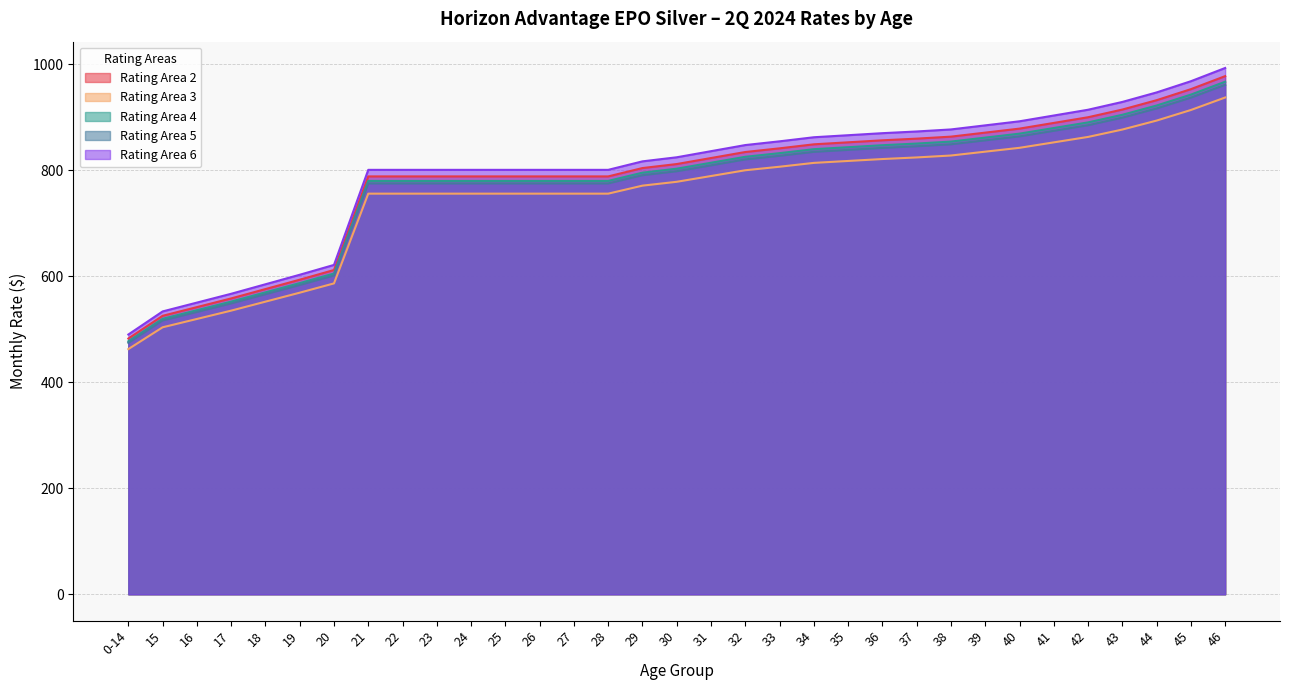

Rank the categories by Rating Area 4 value from lowest to highest.

0-14, 15, 16, 17, 18, 19, 20, 21, 22, 23, 24, 25, 26, 27, 28, 29, 30, 31, 32, 33, 34, 35, 36, 37, 38, 39, 40, 41, 42, 43, 44, 45, 46